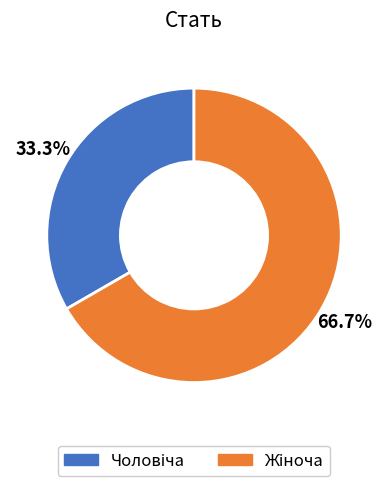

Is there any slice that represents more than half of the pie?

Yes